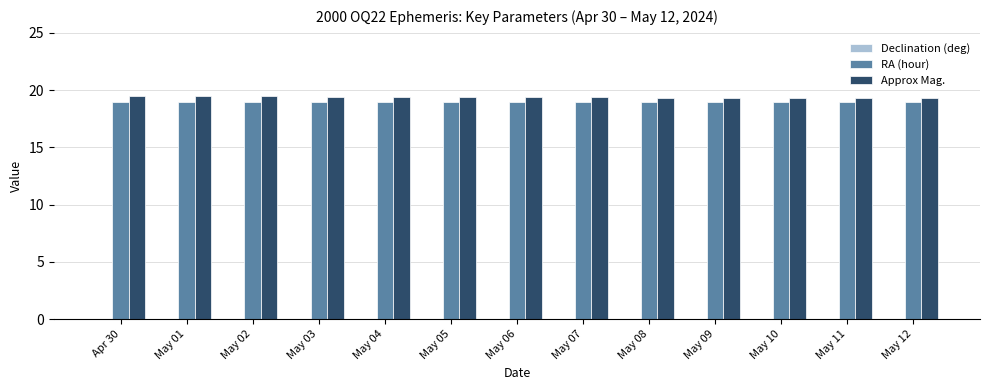

The Approx Mag. series shows 19.5 at Apr 30. True or false?

True